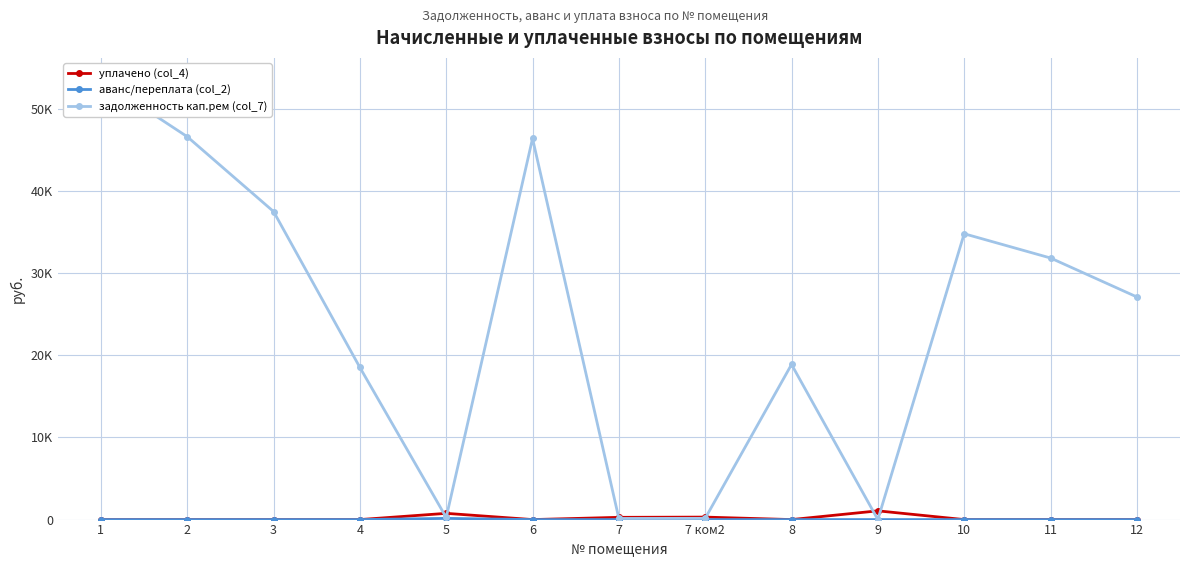

Is it true that задолженность кап.рем (col_7) equals 71935.2 at 1?

False